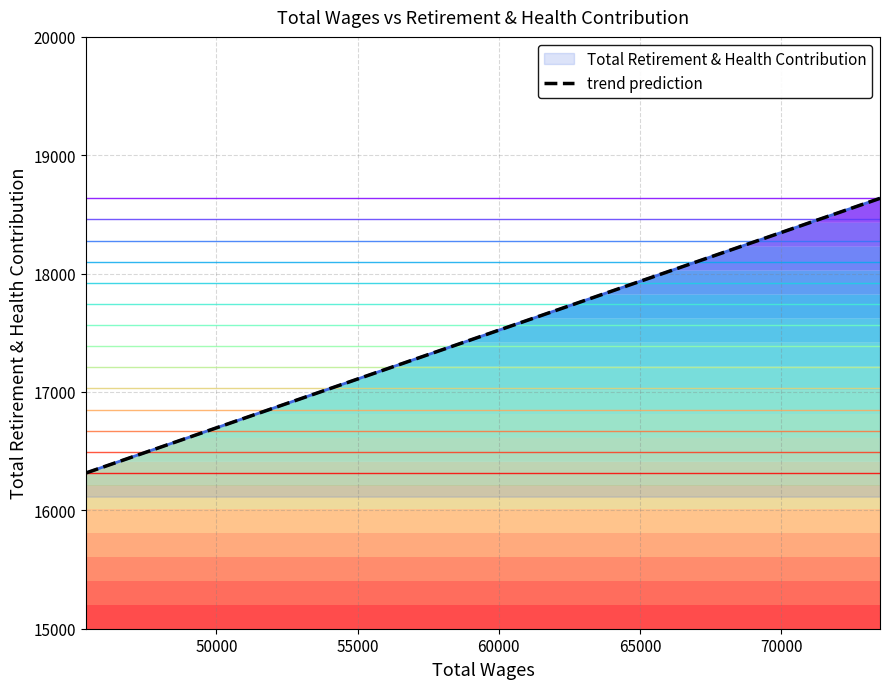

What is the sum of the values at 52841.0 and 65550.0?

34911